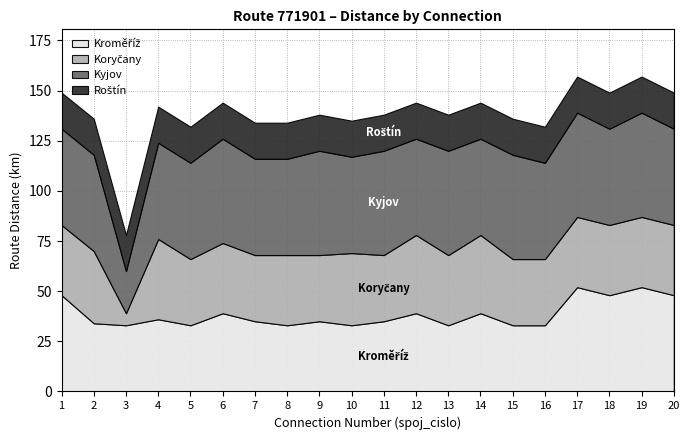

The value of Roštín at 3 is 18. True or false?

True